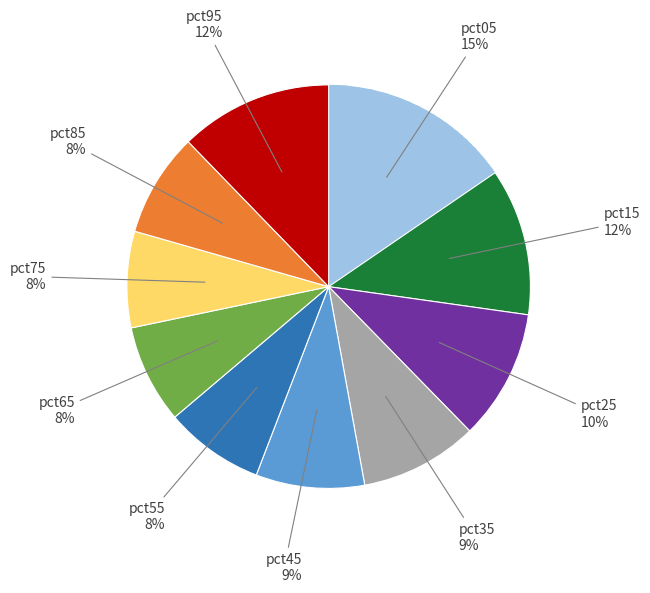

Is there any slice that represents more than half of the pie?

No